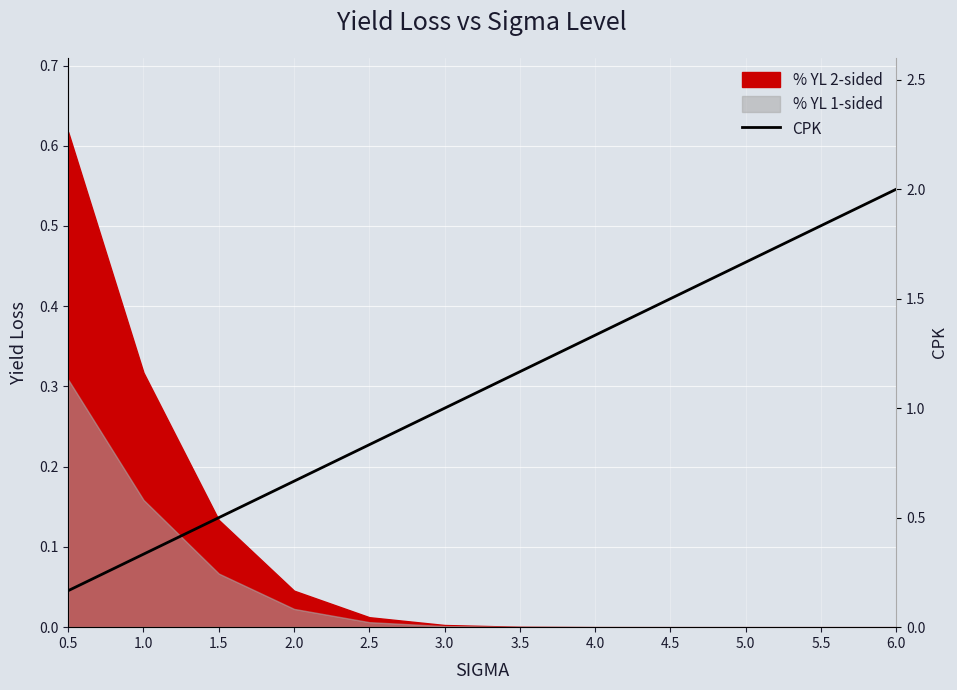

True or false: the data shows 1.8 at 5.5.

True